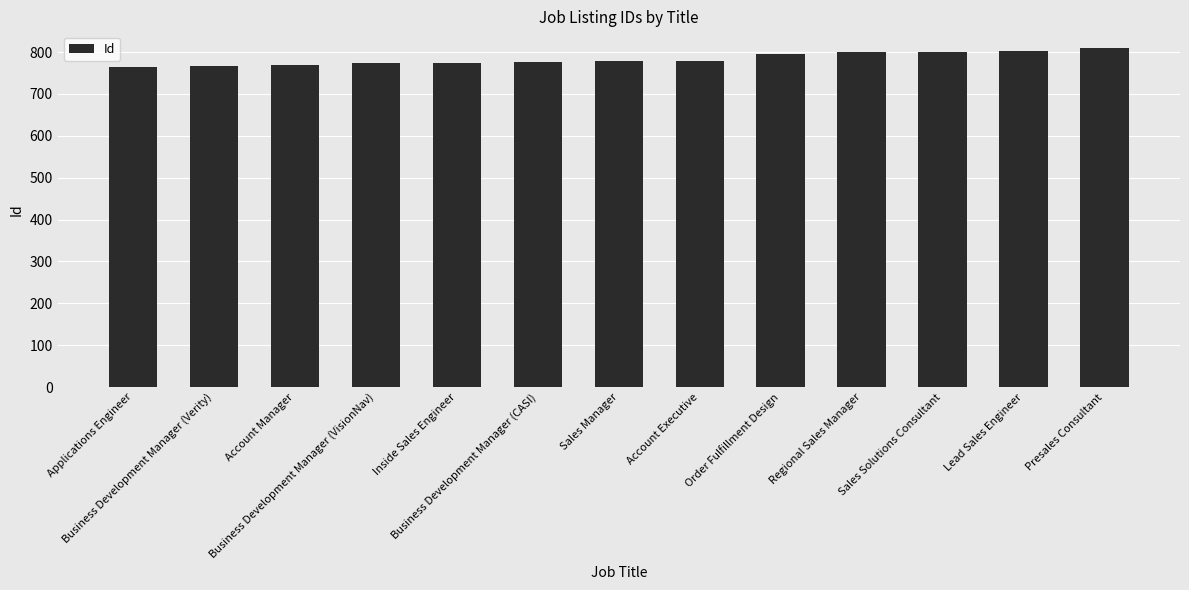

What is the average value?

784